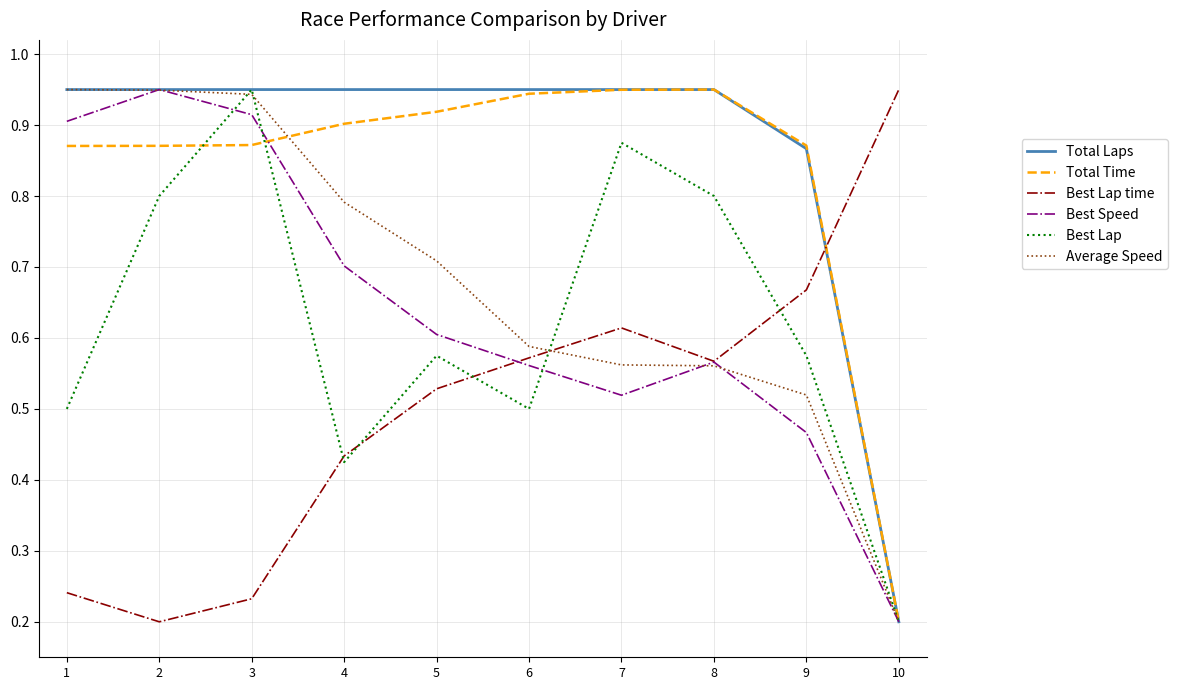

Where is Total Laps nearest to the value 0?

10